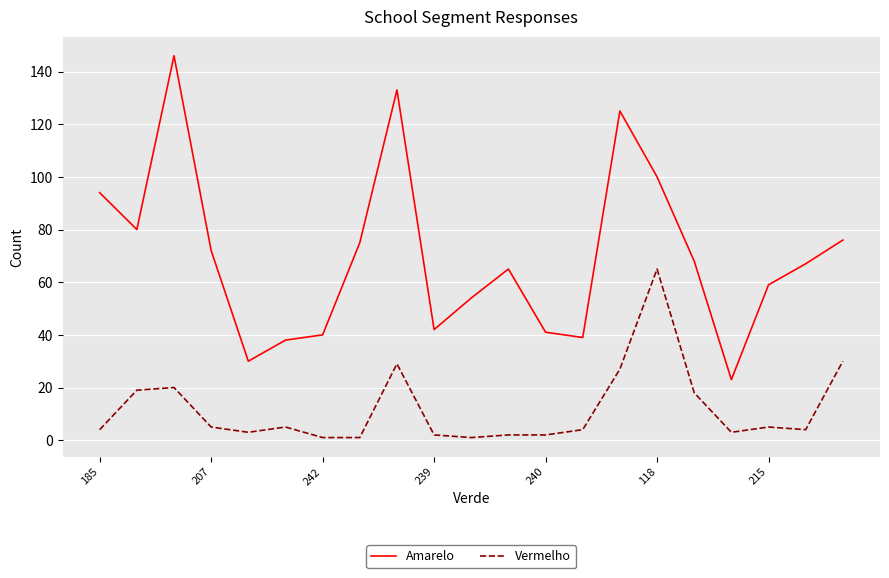

True or false: Vermelho has more than 0 interior local peaks.

True